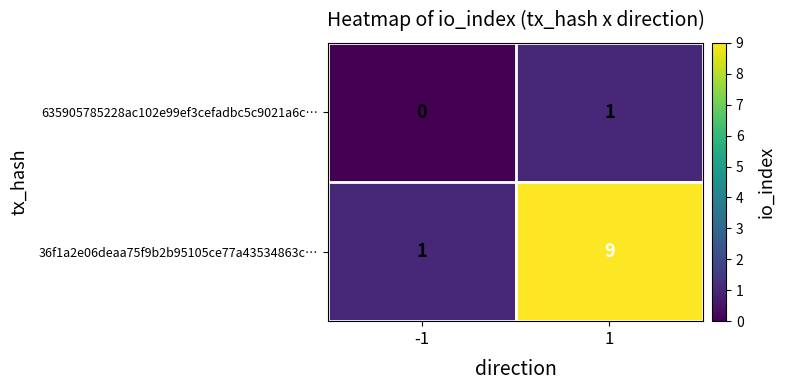

Which series changed the most between -1 and 1?

36f1a2e06deaa75f9b2b95105ce77a43534863c…